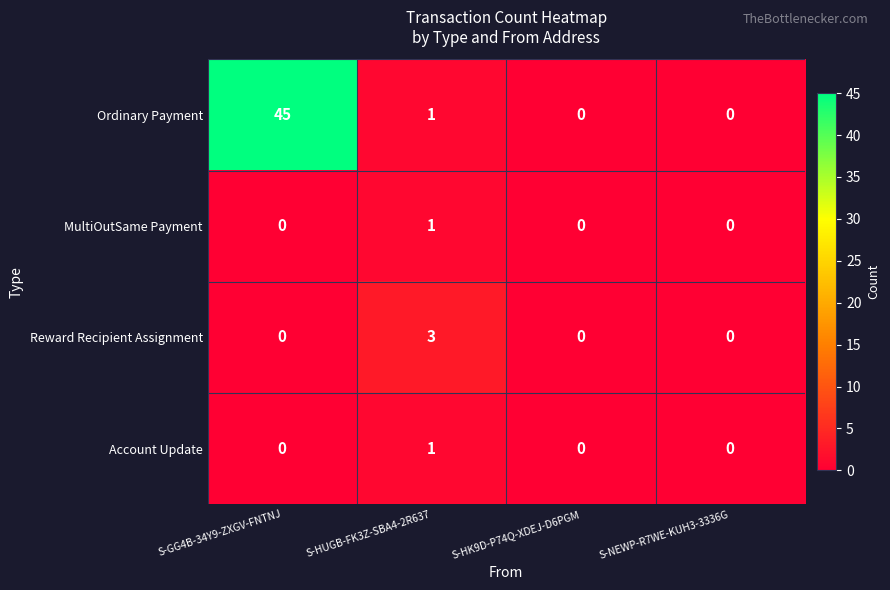

What is the sum of all Reward Recipient Assignment values?

3